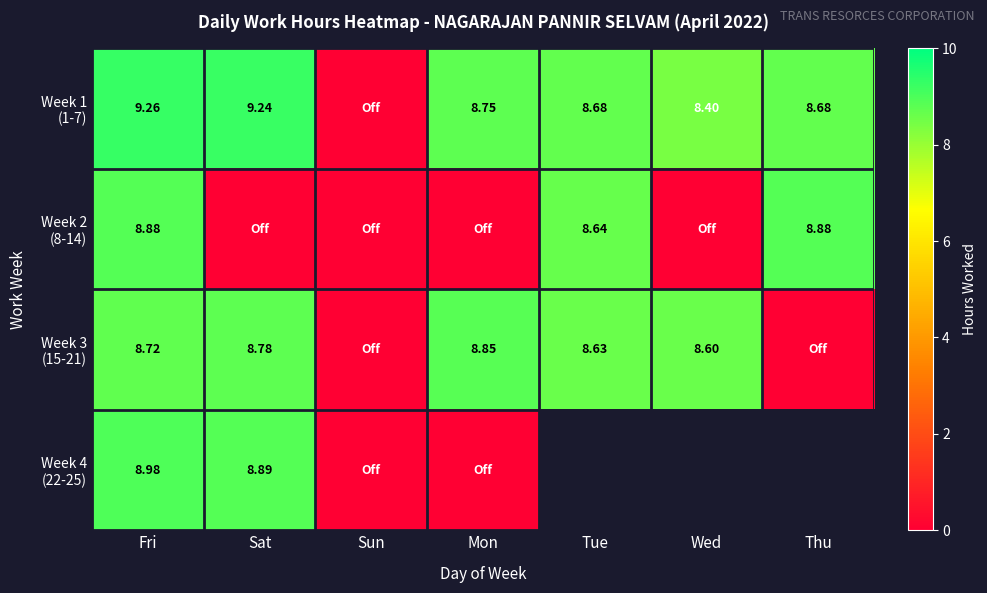

At which category is the sum across all series the highest?

Fri